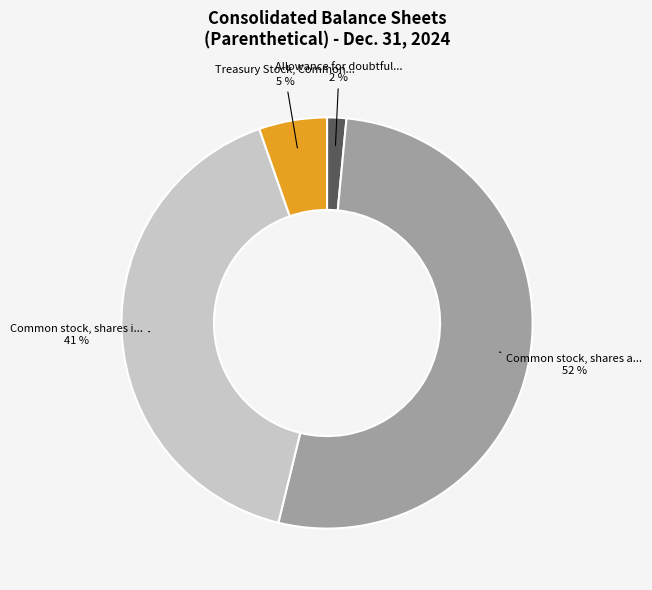

Is there any slice that represents more than half of the pie?

Yes